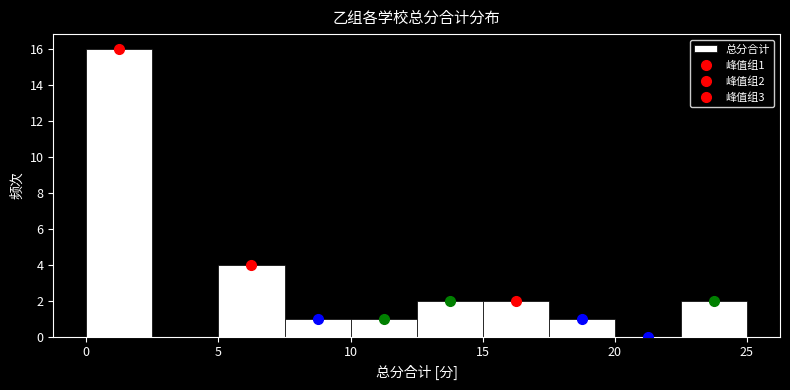

Over which range of the x-axis is the bar tallest?

0.0 to 2.5